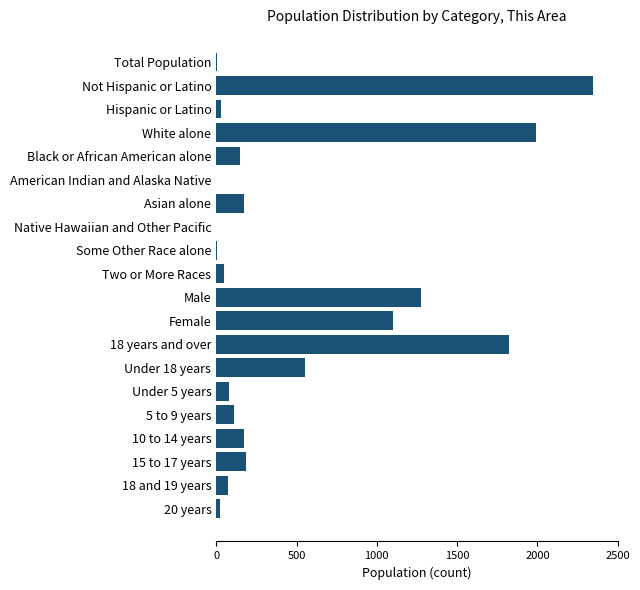

What is the sum of all values?

10148